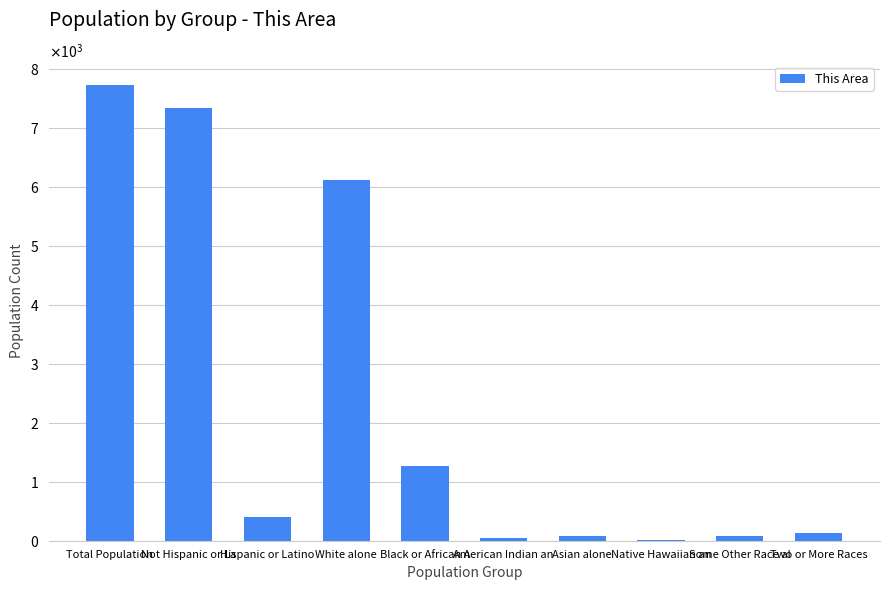

The value at Black or African A is 2170. True or false?

False